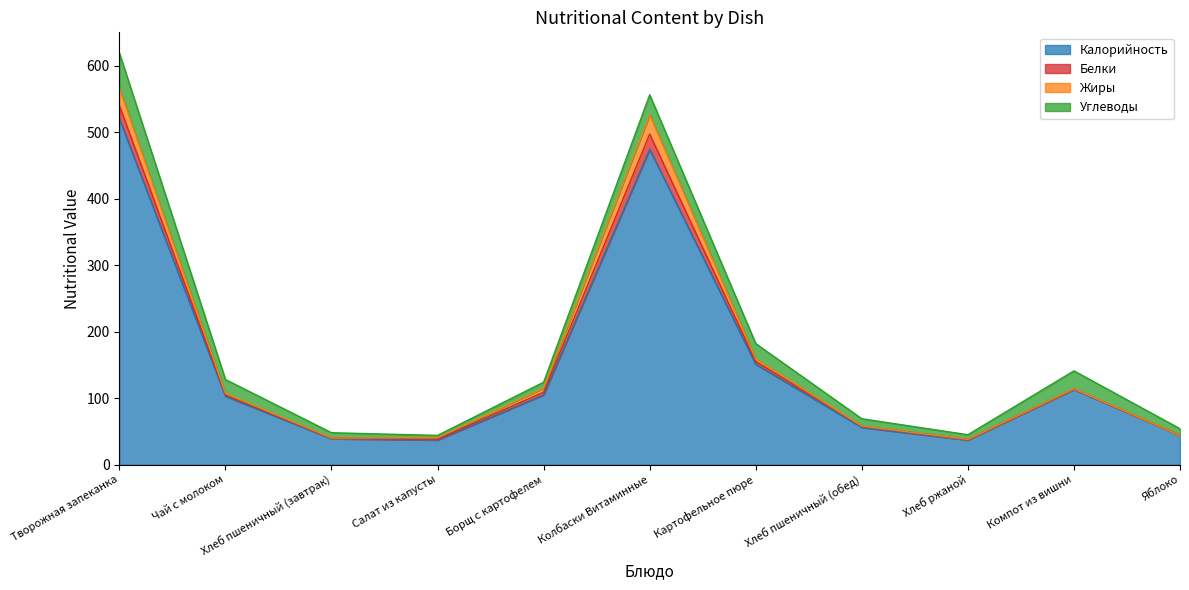

The Калорийность series shows 151.0 at Картофельное пюре. True or false?

True